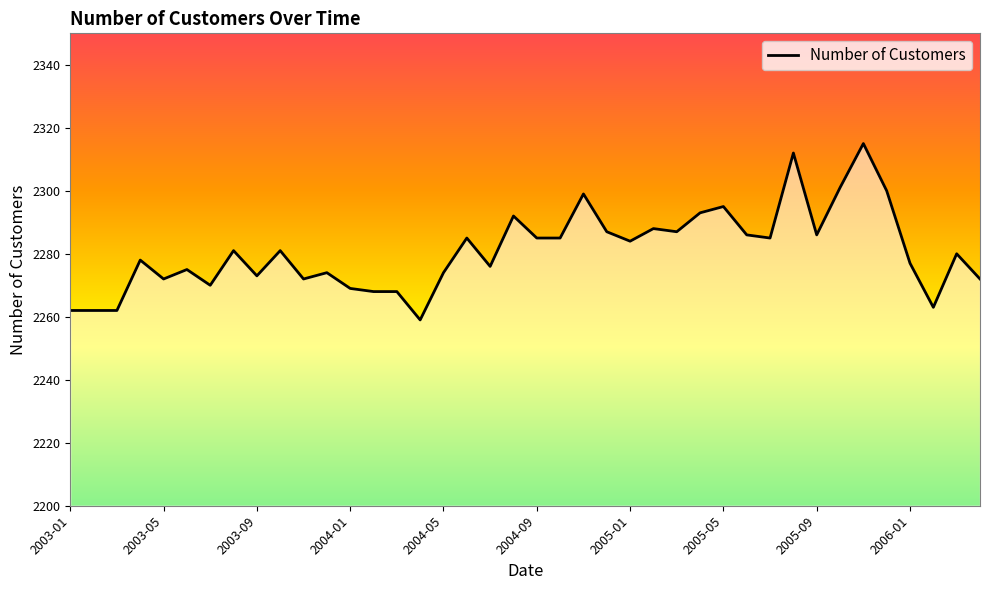

What is the difference between the maximum and minimum values?

56